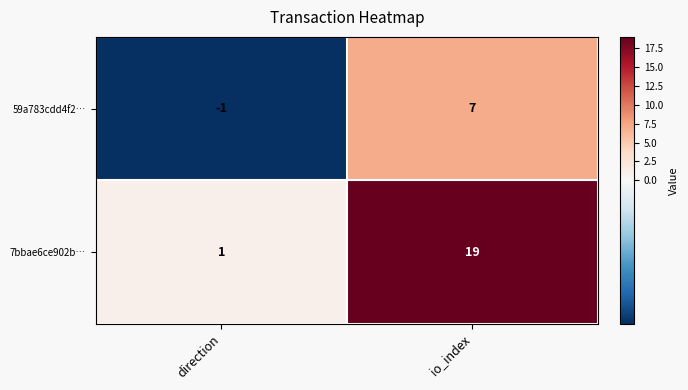

Between direction and io_index, which series saw the biggest shift?

7bbae6ce902b…